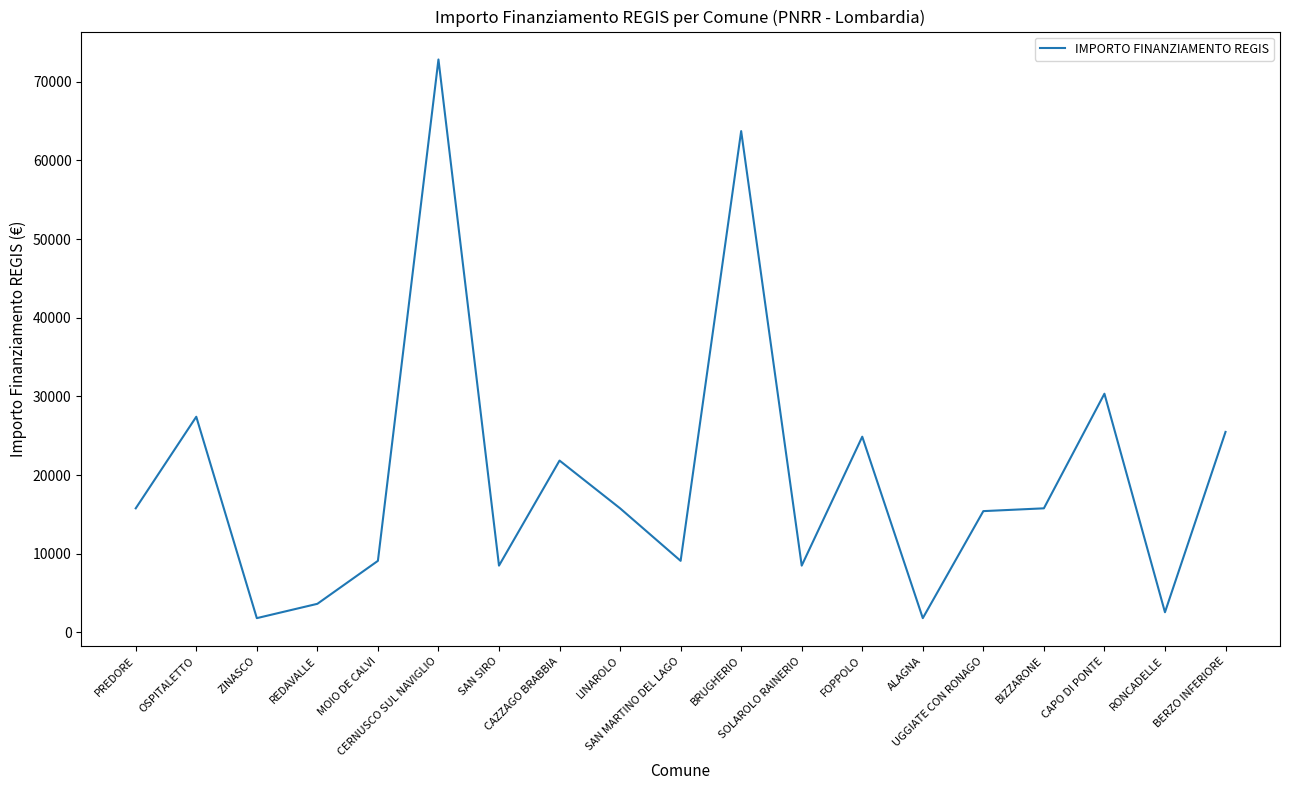

What is the approximate value at FOPPOLO?

24887